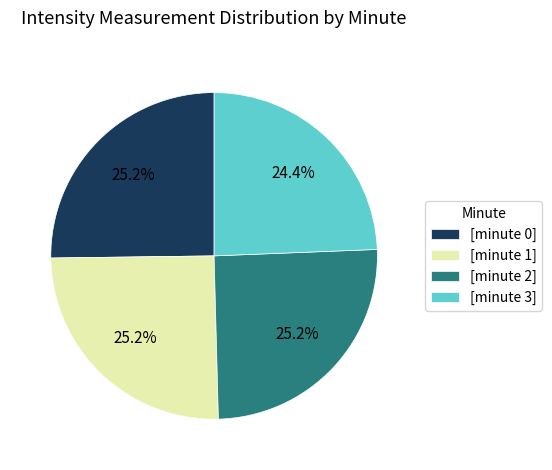

Which slice is the smallest?

[minute 3]